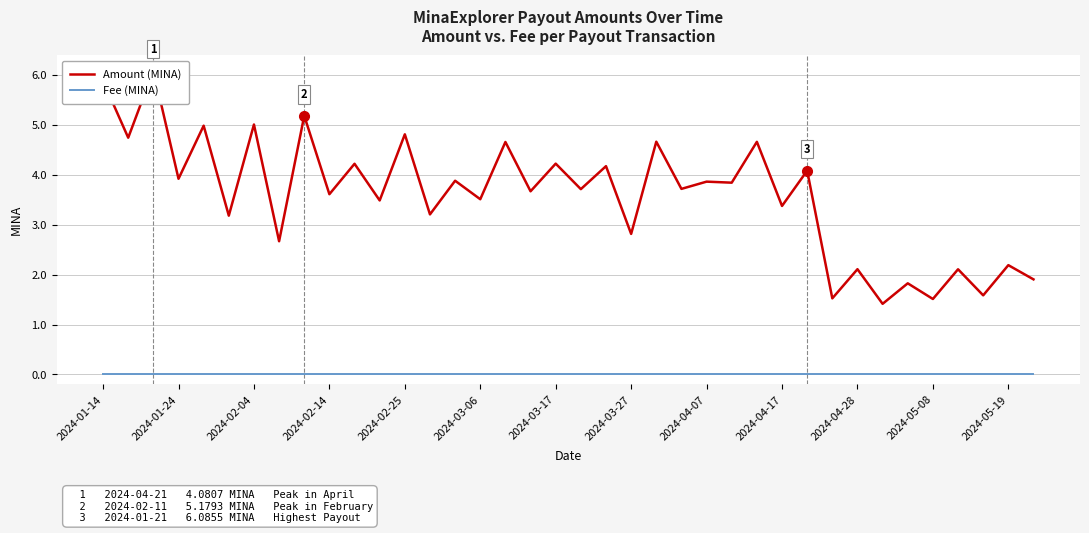

What are all the series names shown in the legend?

Amount (MINA), Fee (MINA)